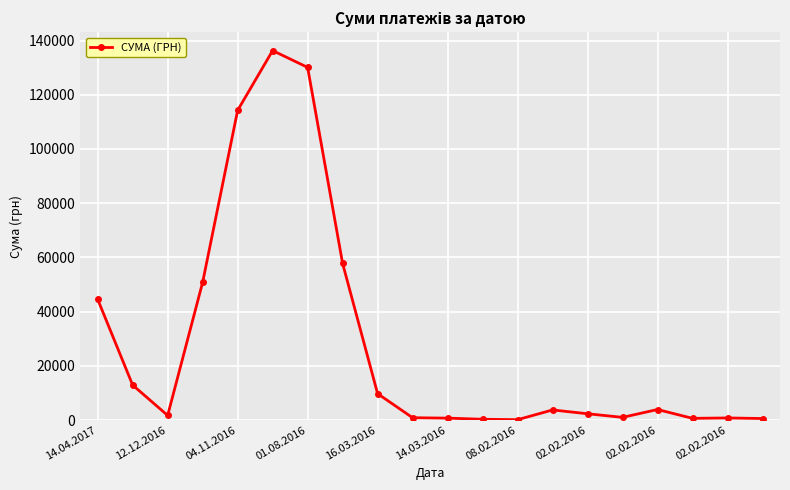

What is the value of the 5th point from the left?

114248.3